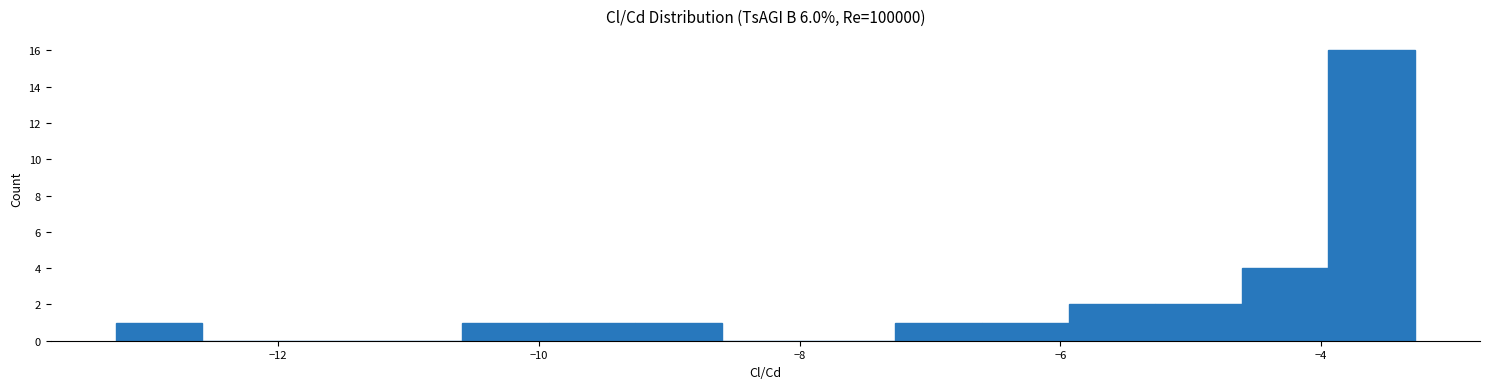

Read against the x-axis, roughly where is the centre of the tallest bar?

-3.6